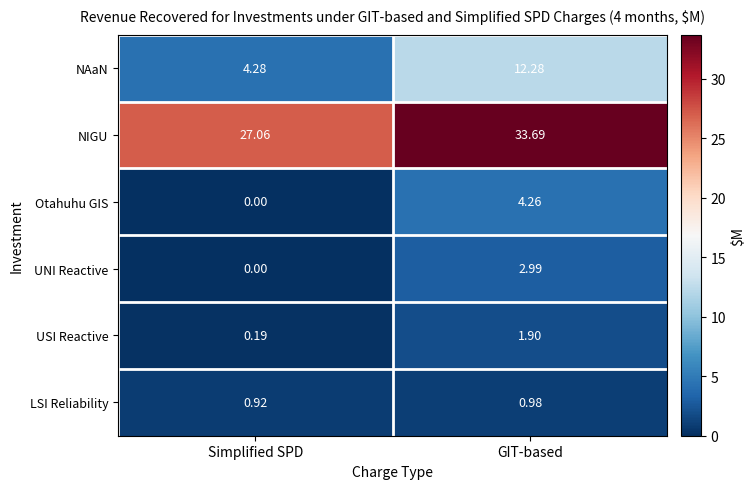

Which category has the highest value in the USI Reactive series?

GIT-based